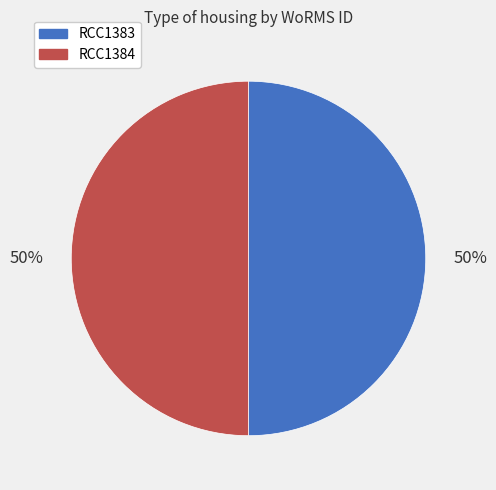

What is the ratio of the value at RCC1383 to the value at RCC1384?

1.0